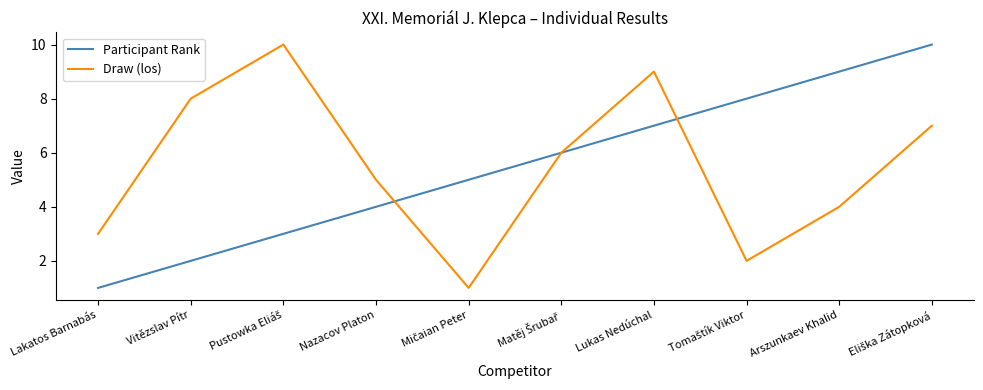

True or false: Draw (los) has a value of 3 at Lukas Nedúchal.

False